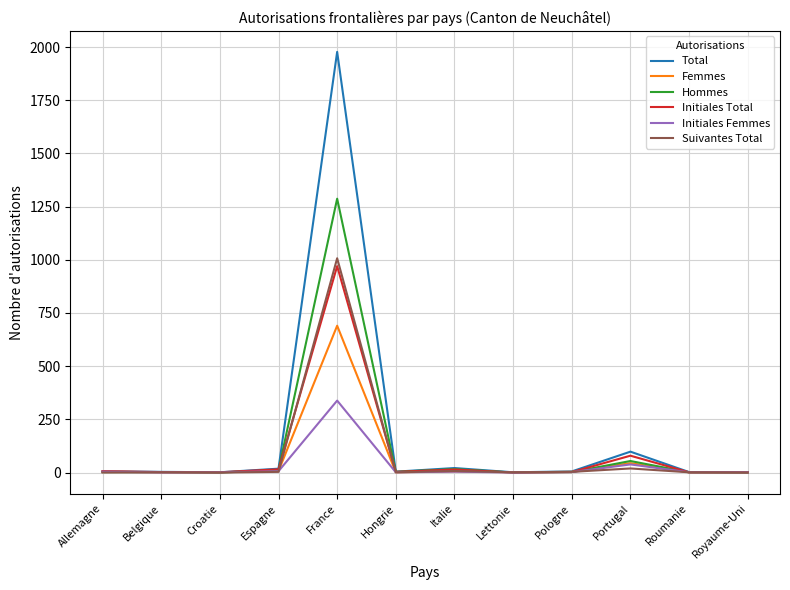

What is the difference between the second highest and minimum values in the Hommes series?

54